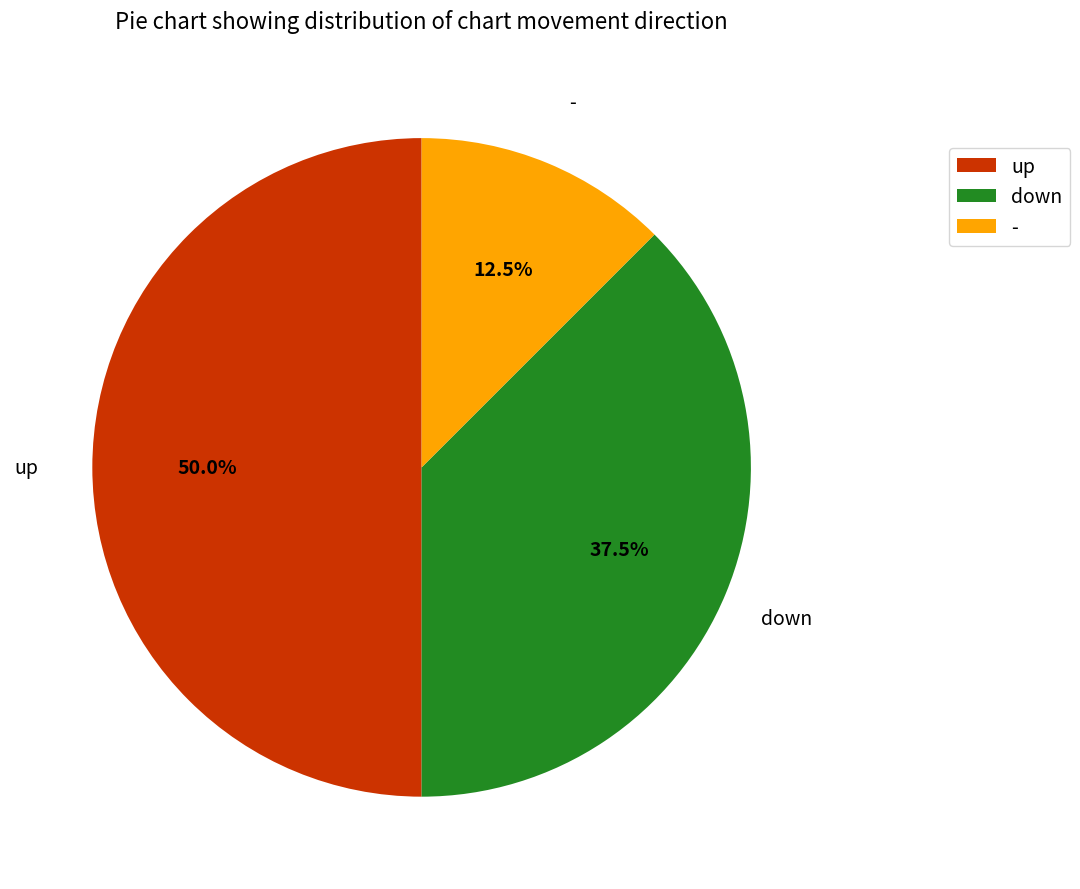

Is the sum of - and up greater than half?

Yes